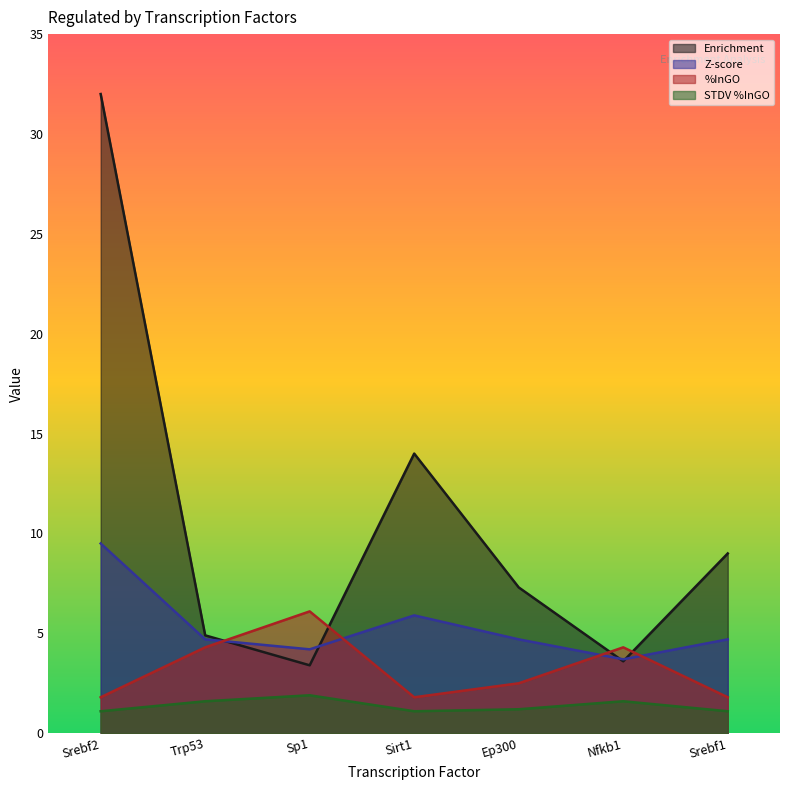

Between Srebf2 and Trp53, which series saw the biggest shift?

Enrichment